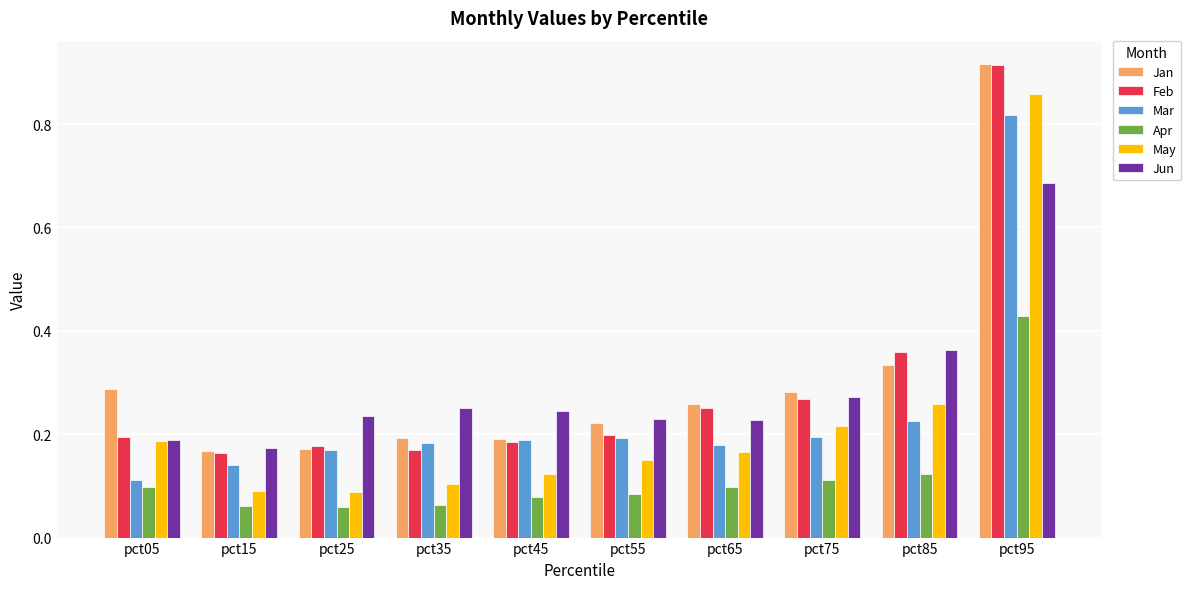

What is the sum of all May values?

2.2